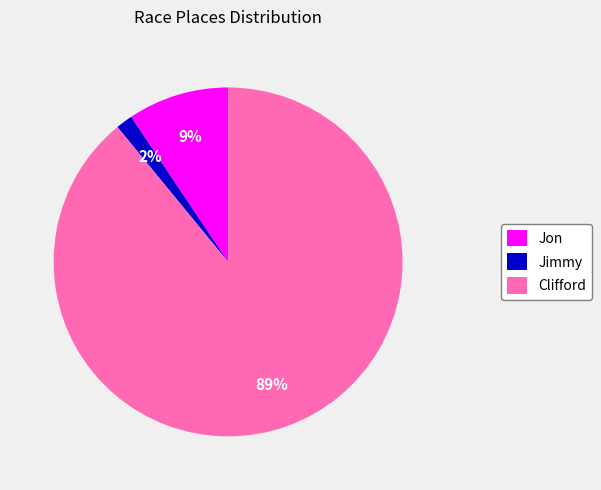

Is it true that Jon is 1% of the pie?

False